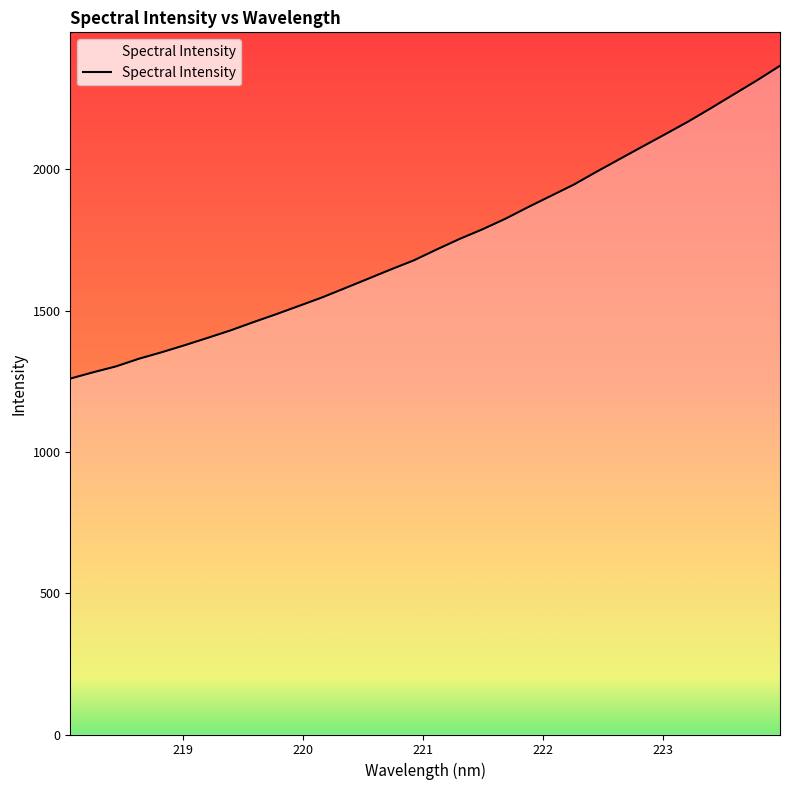

How many lines are shown in the chart?

1